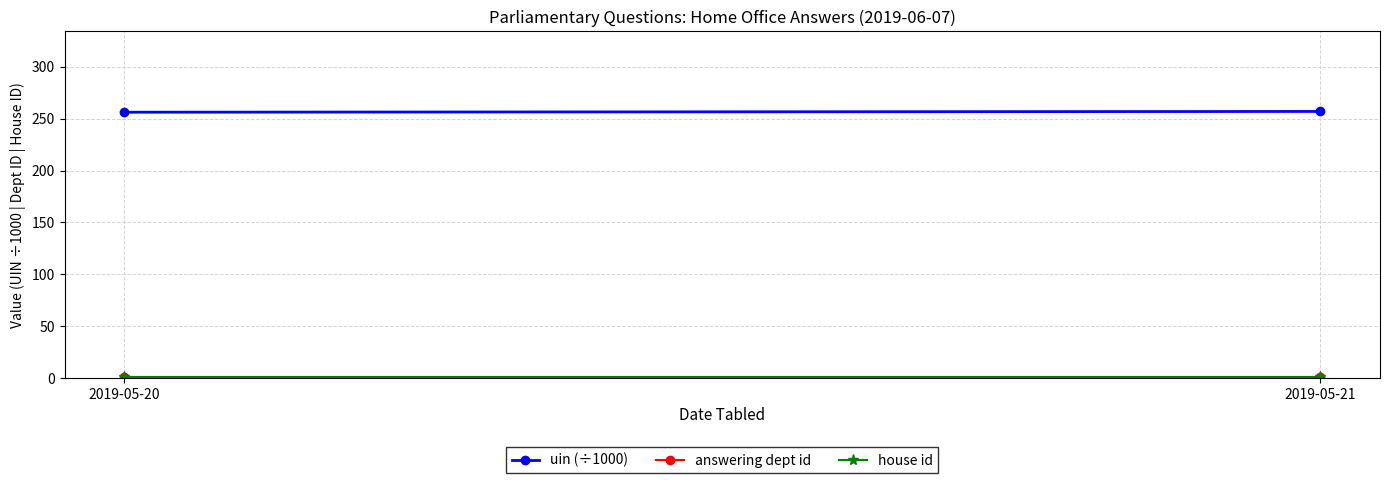

What value does the answering dept id series have at 2019-05-20?

1.0